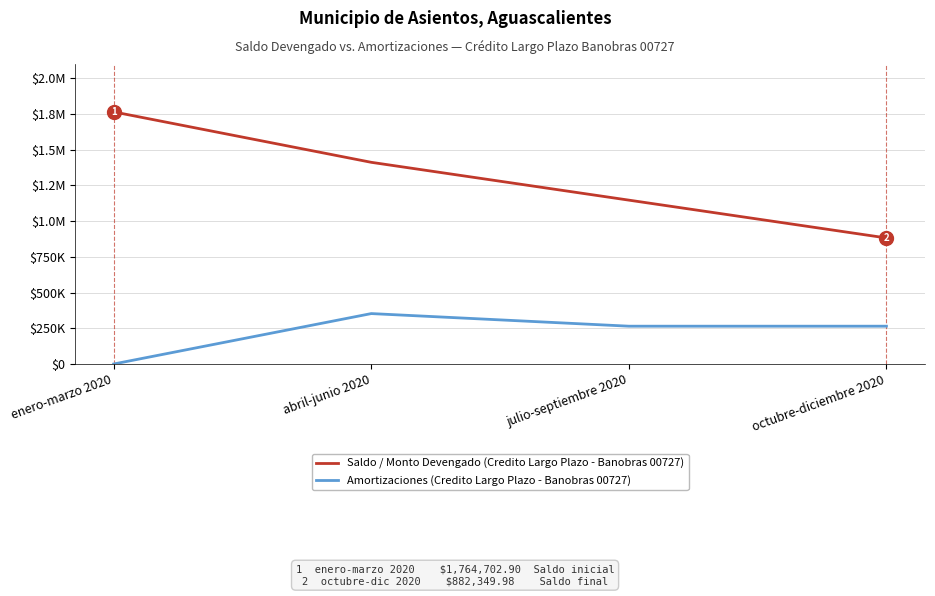

What are all the series names shown in the legend?

Saldo / Monto Devengado (Credito Largo Plazo - Banobras 00727), Amortizaciones (Credito Largo Plazo - Banobras 00727)